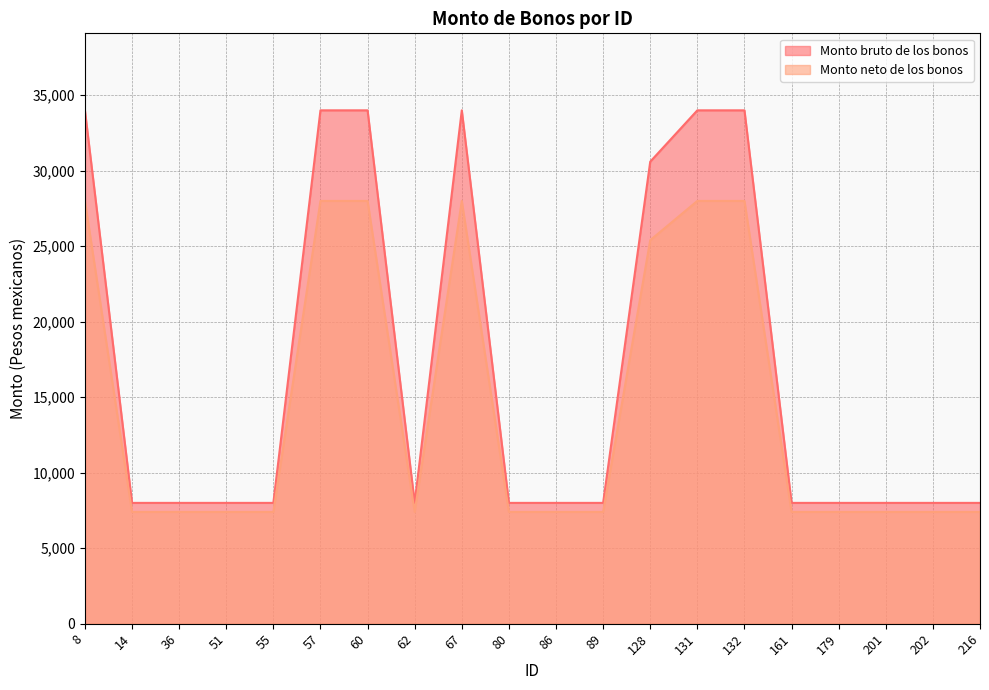

What is the value of the Monto bruto de los bonos point at the 20th from the left?

8000.0